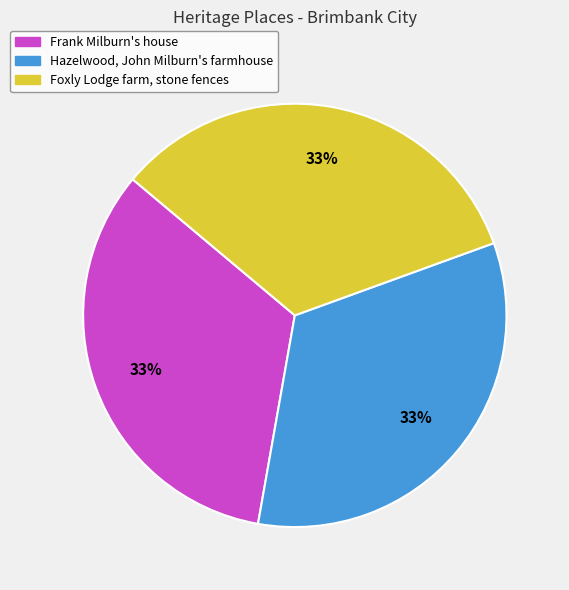

To the nearest percent, what is the combined percentage of Frank Milburn's house and Hazelwood, John Milburn's farmhouse?

67%